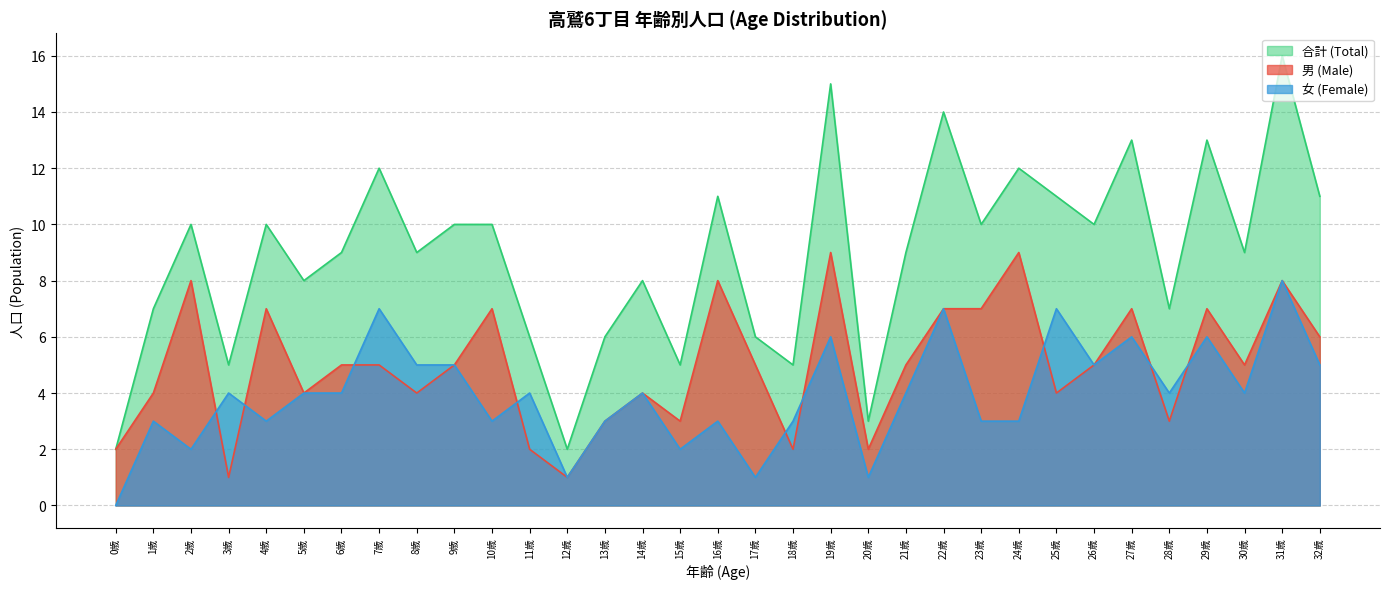

Rank the categories by 女 (Female) value from lowest to highest.

0歳, 12歳, 17歳, 20歳, 2歳, 15歳, 1歳, 4歳, 10歳, 13歳, 16歳, 18歳, 23歳, 24歳, 3歳, 5歳, 6歳, 11歳, 14歳, 21歳, 28歳, 30歳, 8歳, 9歳, 26歳, 32歳, 19歳, 27歳, 29歳, 7歳, 22歳, 25歳, 31歳